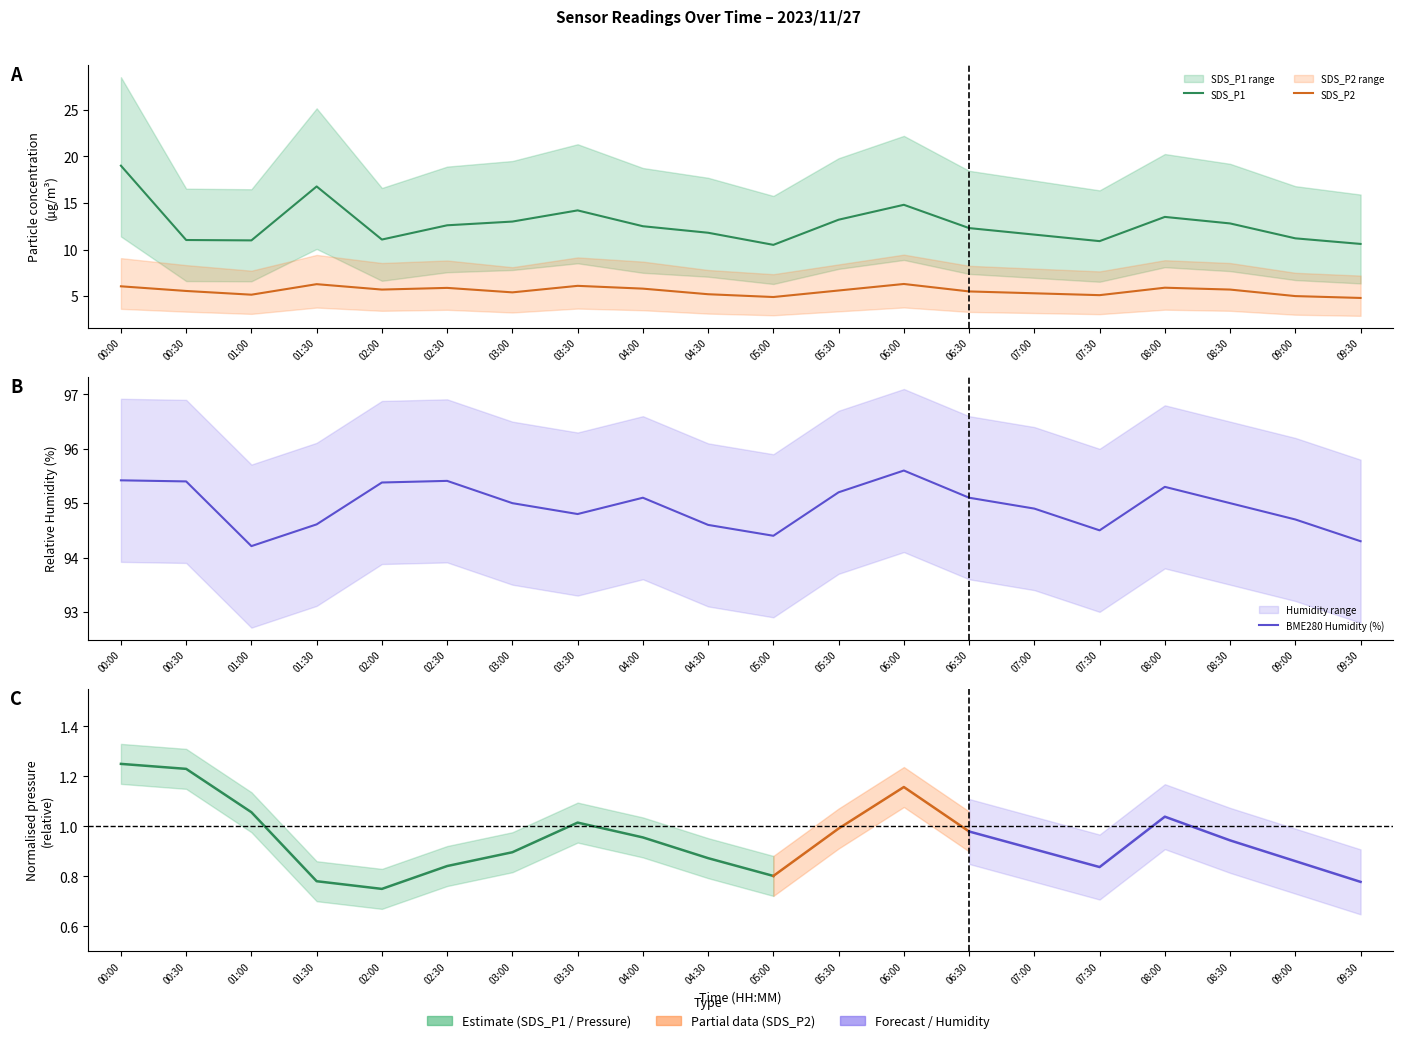

What is the label of the 8th point from the left?

03:30